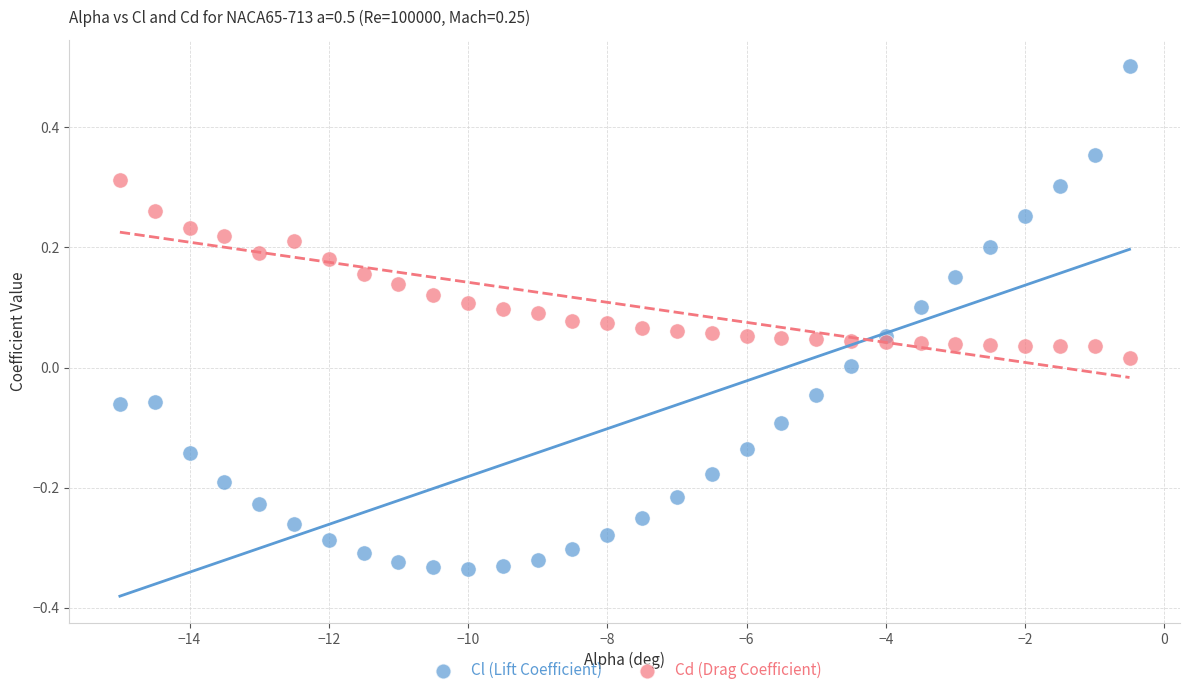

Across all data points, what is the range of Y values (max minus min)?

0.8